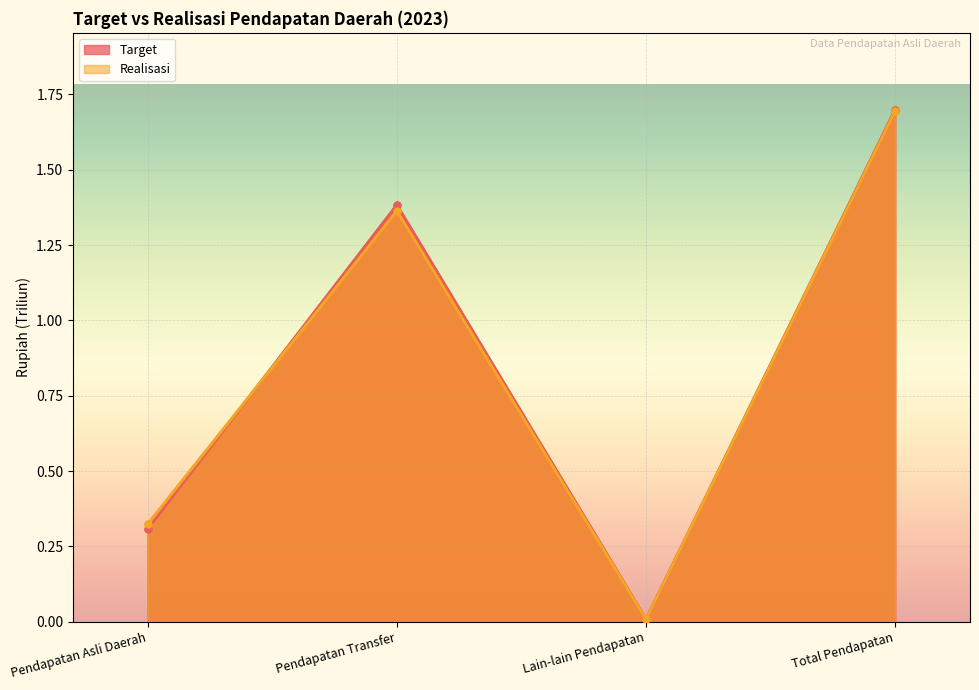

Which series changed the most between Pendapatan Asli Daerah and Total Pendapatan?

Target